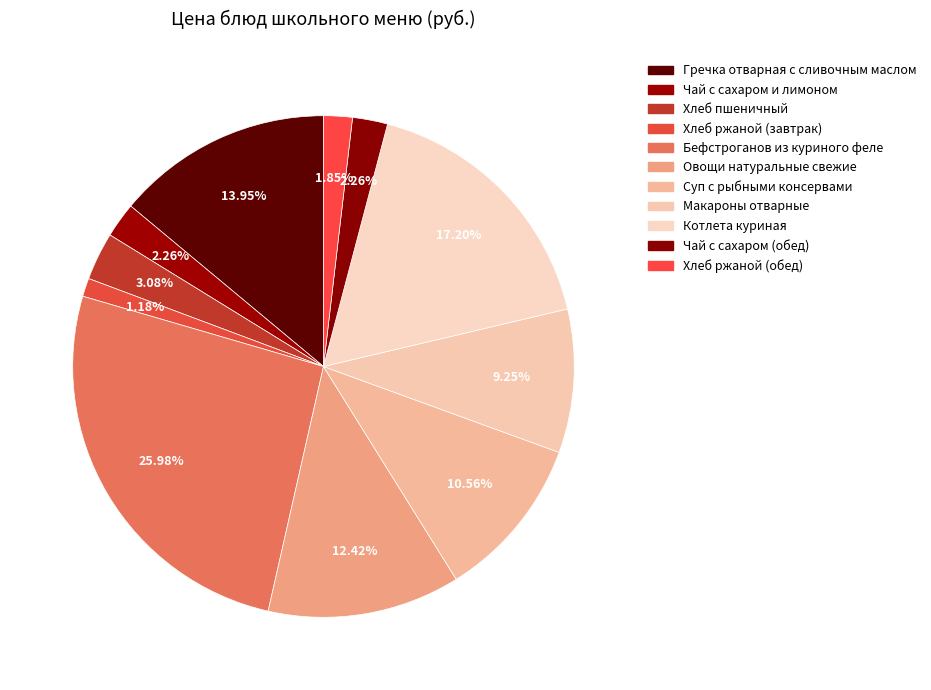

The Чай с сахаром (обед) slice represents 2% of the pie. True or false?

True